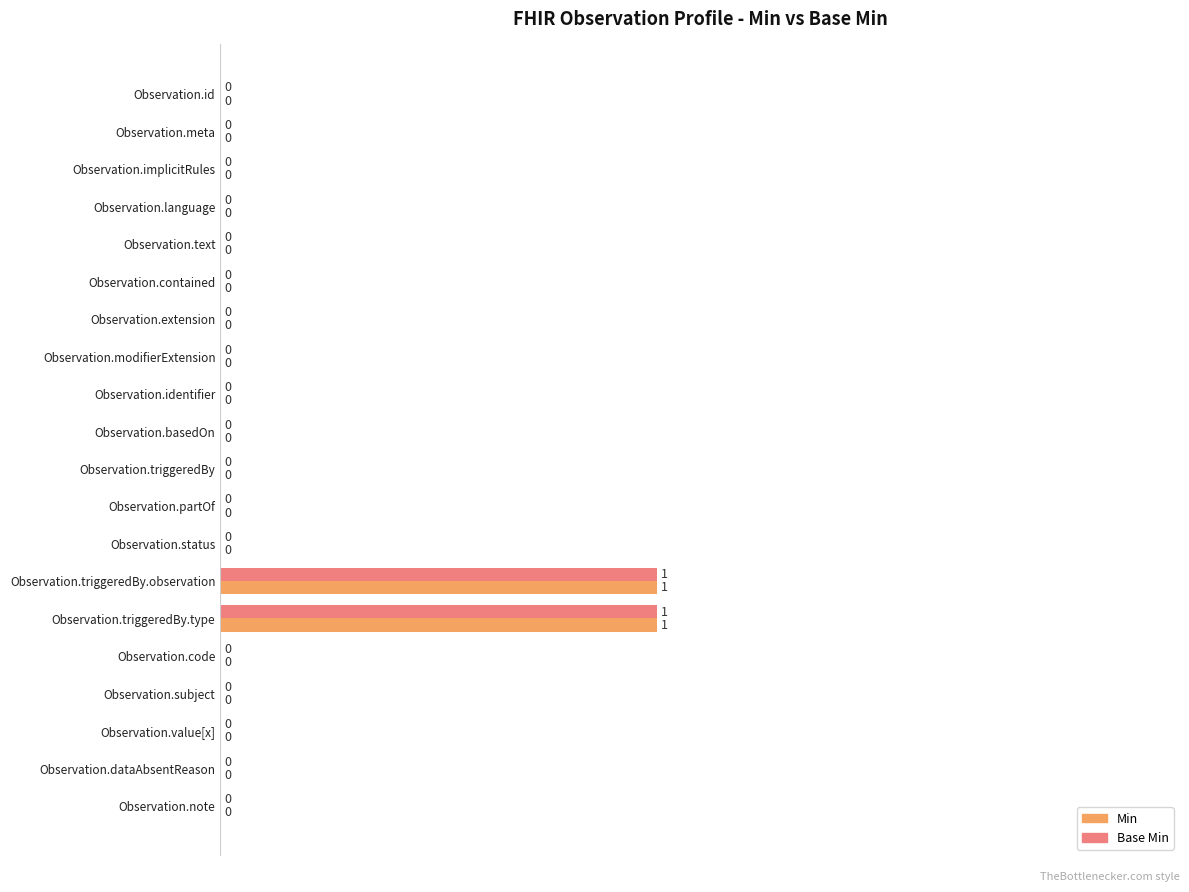

How many Base Min values are between 0 and 1?

20